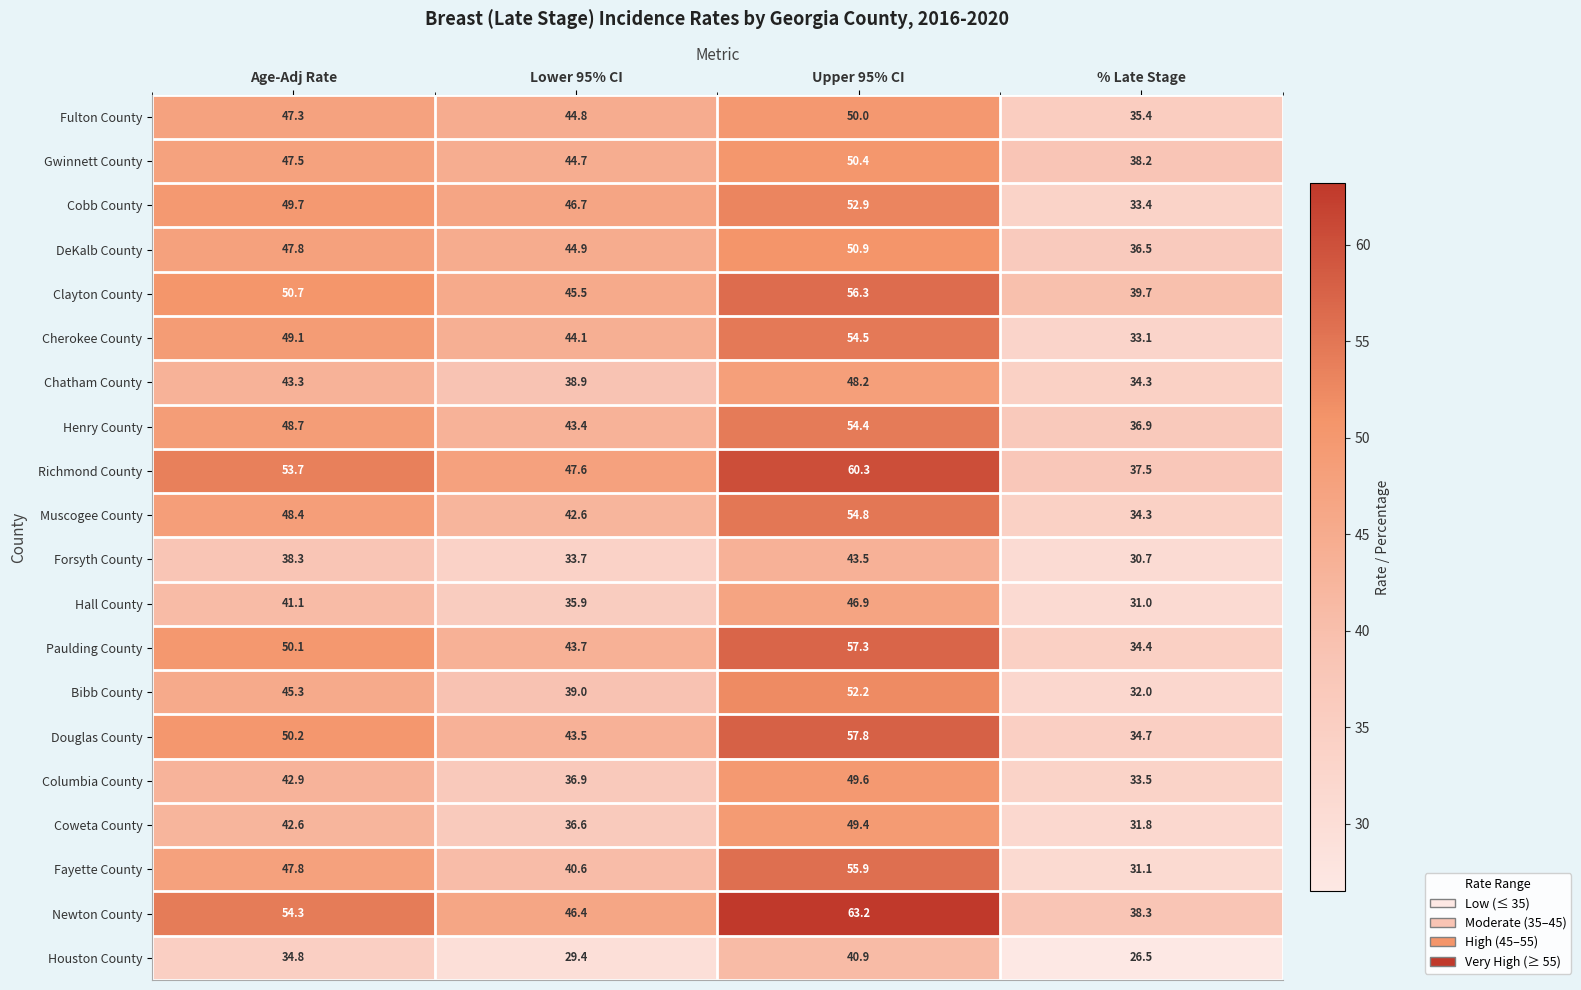

What is the average value of the Gwinnett County series?

45.2